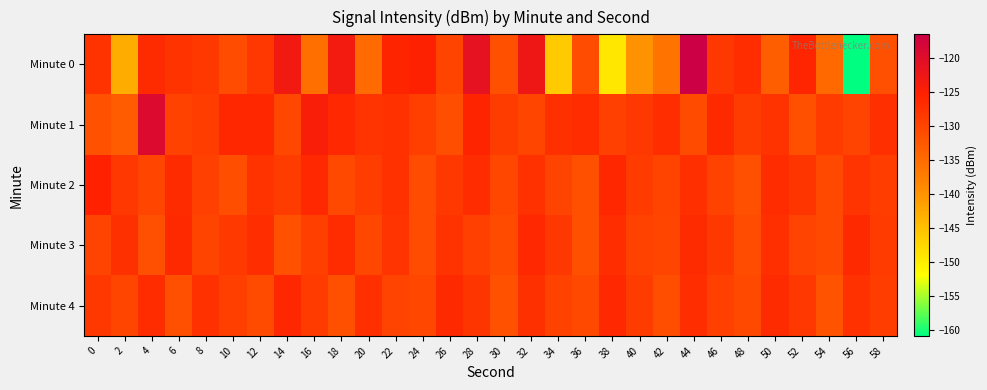

Between 18 and 0, which is larger?

18